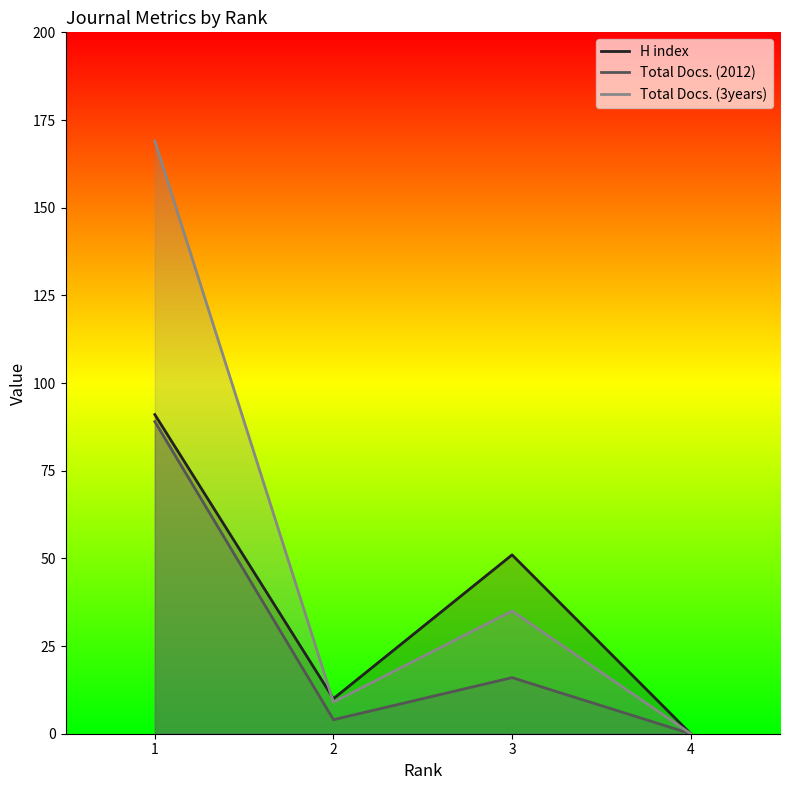

What are all the series names shown in the legend?

H index, Total Docs. (2012), Total Docs. (3years)